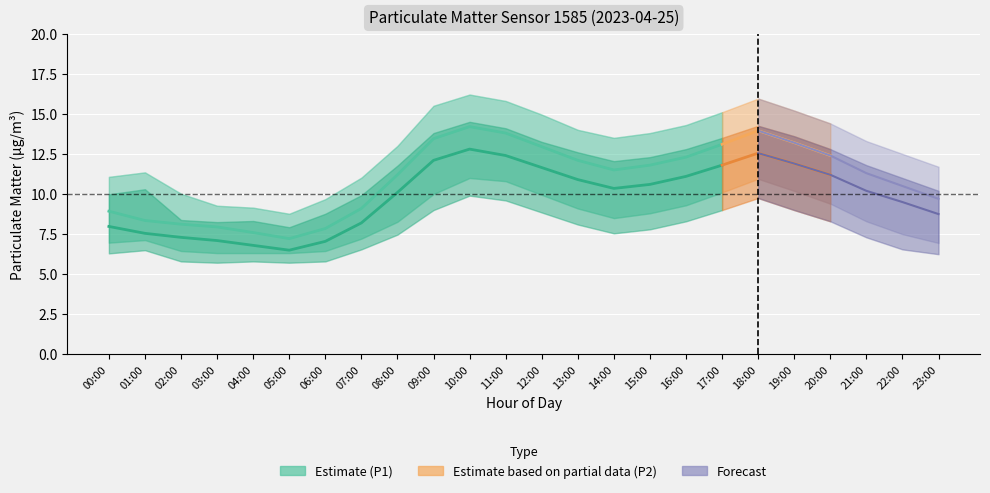

What is the label of the 24th point from the left?

23:00